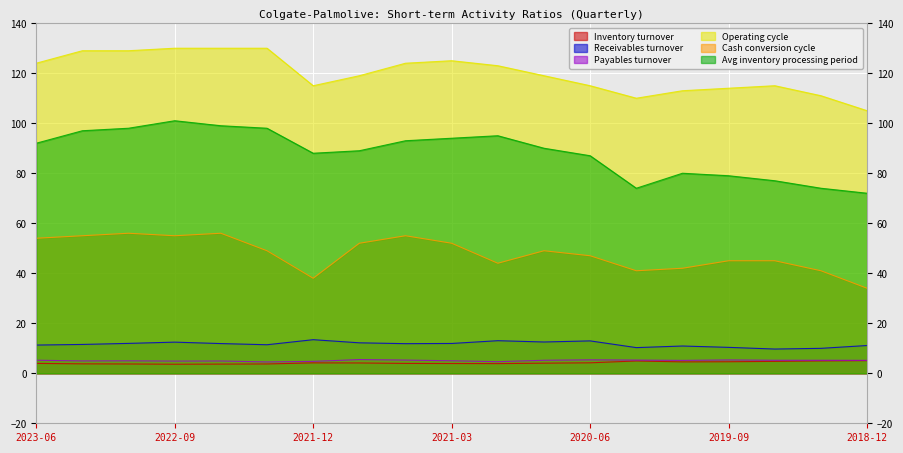

Where is Operating cycle nearest to the value 117?

2021-12